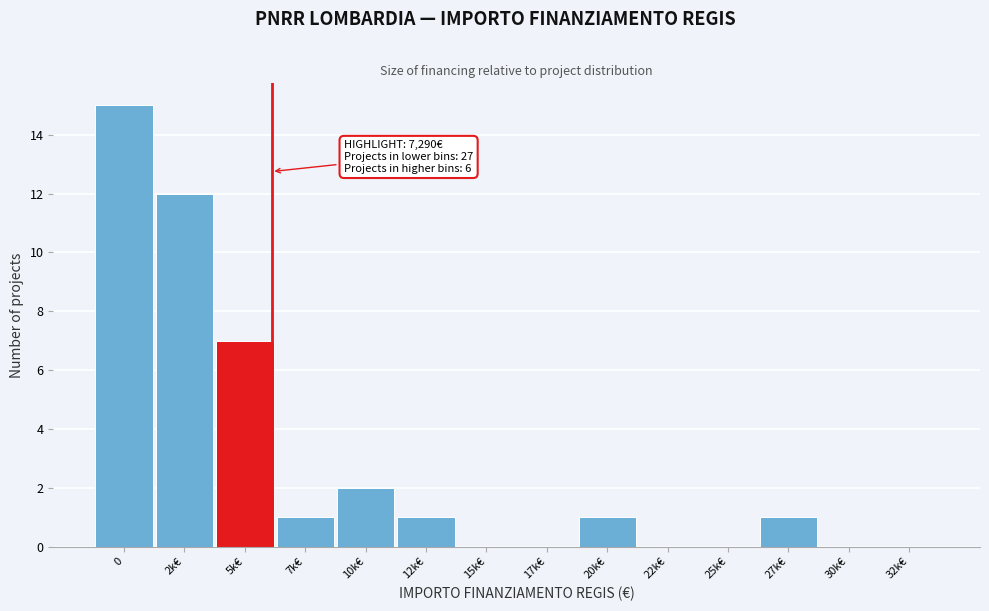

Reading left to right, list all the values displayed in this chart.

0=15	2k€=12	5k€=7	7k€=1	10k€=2	12k€=1	15k€=0	17k€=0	20k€=1	22k€=0	25k€=0	27k€=1	30k€=0	32k€=0